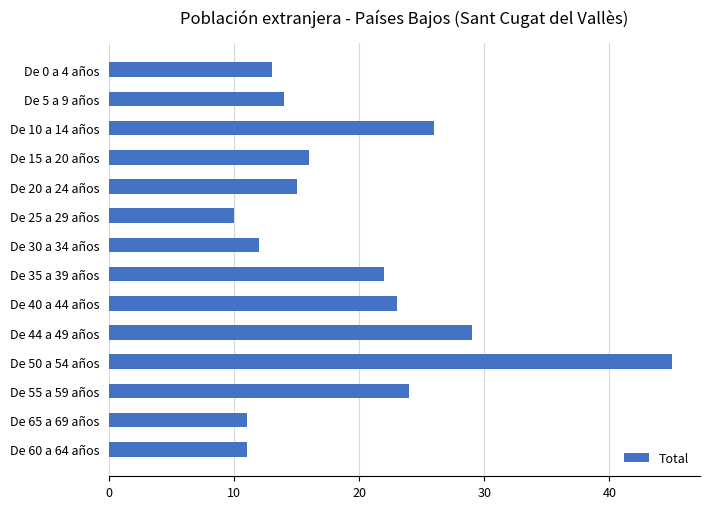

Which has a higher value, De 35 a 39 años or De 10 a 14 años?

De 10 a 14 años